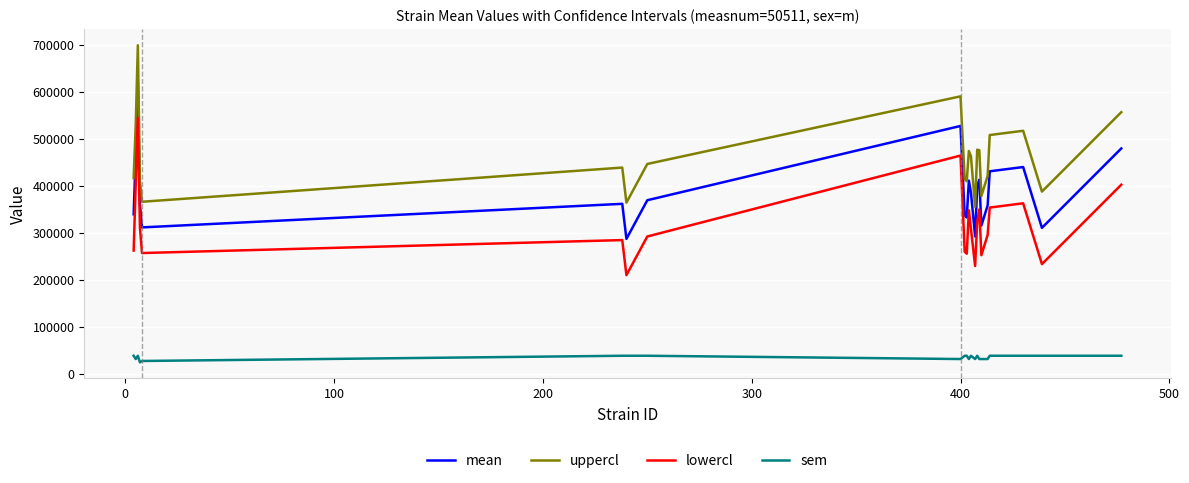

What is the sum of all sem values?

761316.1